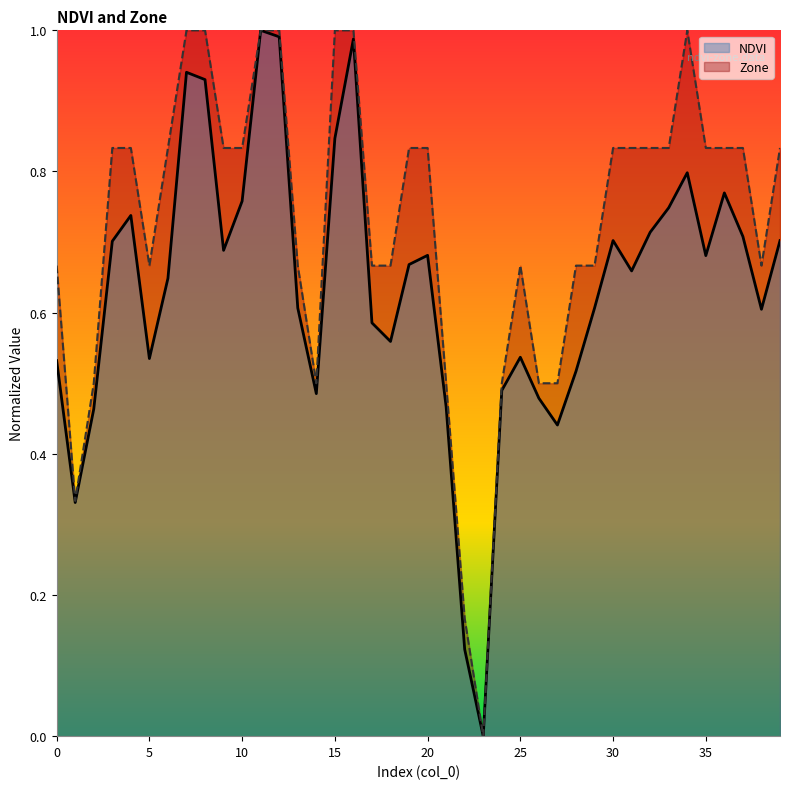

Which series has the largest range (max minus min)?

NDVI